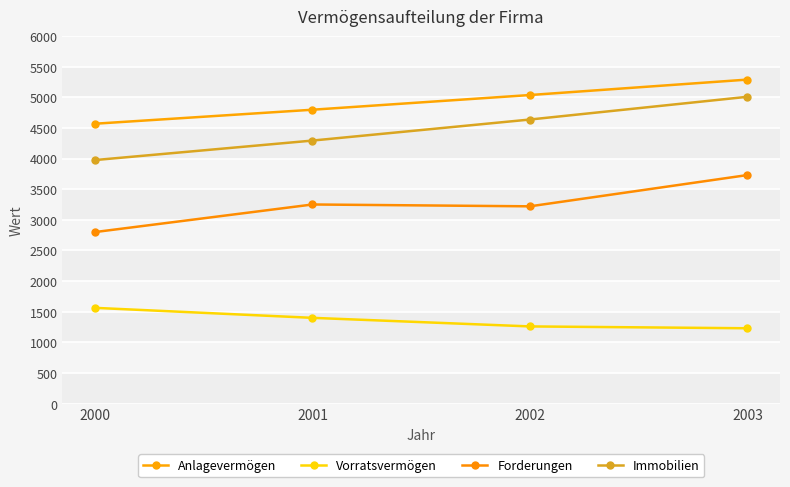

Reading left to right, what are all the values shown in this chart?

Anlagevermögen: 4568.0	4796.4	5036.2	5288.0
Vorratsvermögen: 1563.0	1400.0	1260.0	1230.0
Forderungen: 2800.0	3250.0	3220.0	3730.0
Immobilien: 3975.0	4293.0	4636.4	5007.4